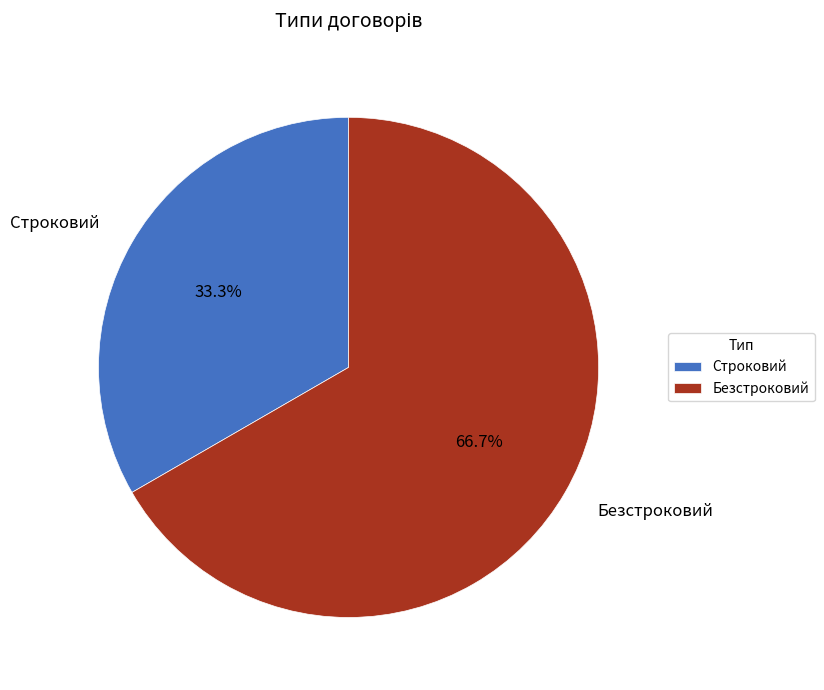

Rank the categories by value from highest to lowest.

Безстроковий, Строковий